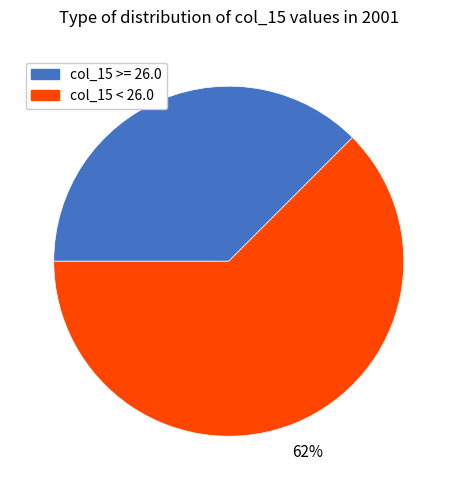

Is there any slice that represents more than half of the pie?

Yes